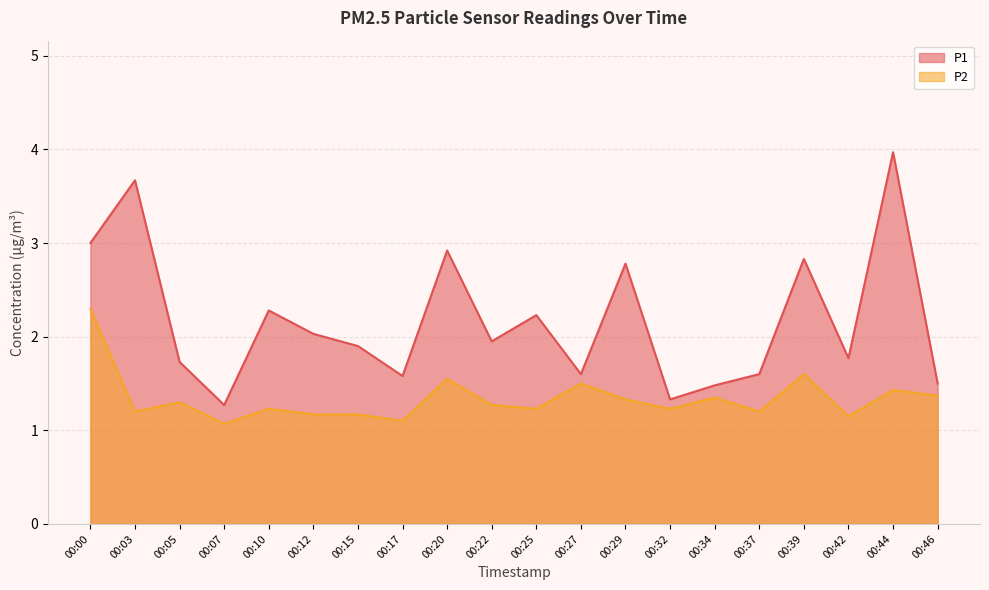

At which category is the sum across all series the highest?

00:44